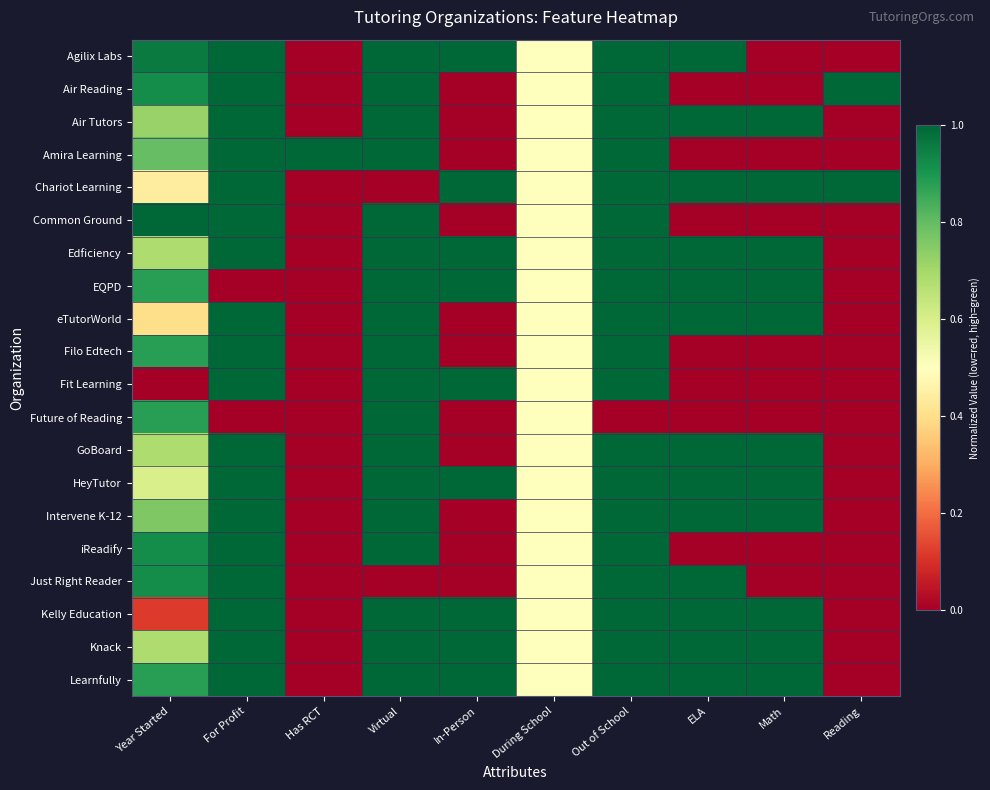

Rank the series by their maximum value, from lowest to highest.

Agilix Labs, Air Reading, Air Tutors, Amira Learning, Chariot Learning, Common Ground, Edficiency, EQPD, eTutorWorld, Filo Edtech, Fit Learning, Future of Reading, GoBoard, HeyTutor, Intervene K-12, iReadify, Just Right Reader, Kelly Education, Knack, Learnfully